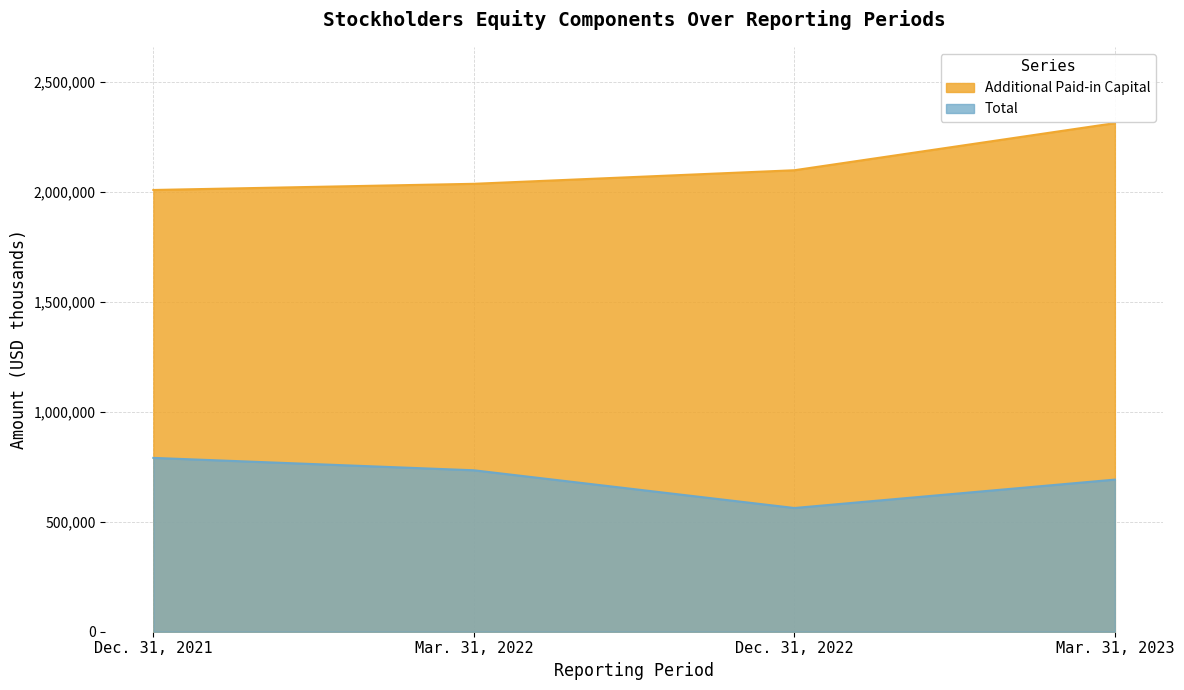

What is the value of the Total point at the 4th from the left?

692117